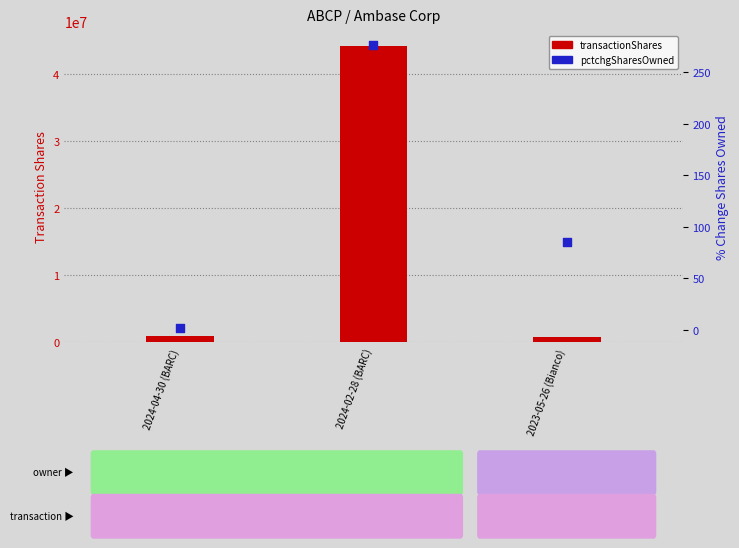

What are all the series names shown in the legend?

transactionShares, pctchgSharesOwned